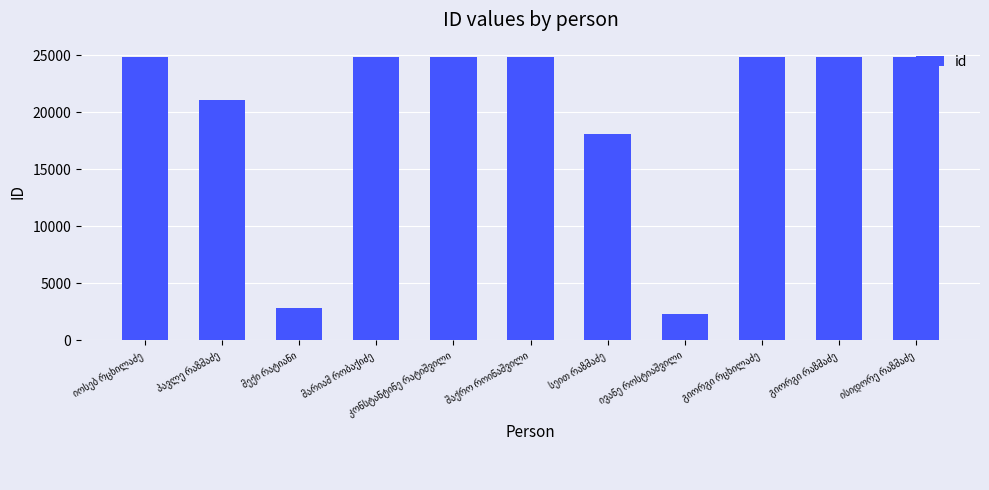

What is the maximum value shown in the chart?

24846